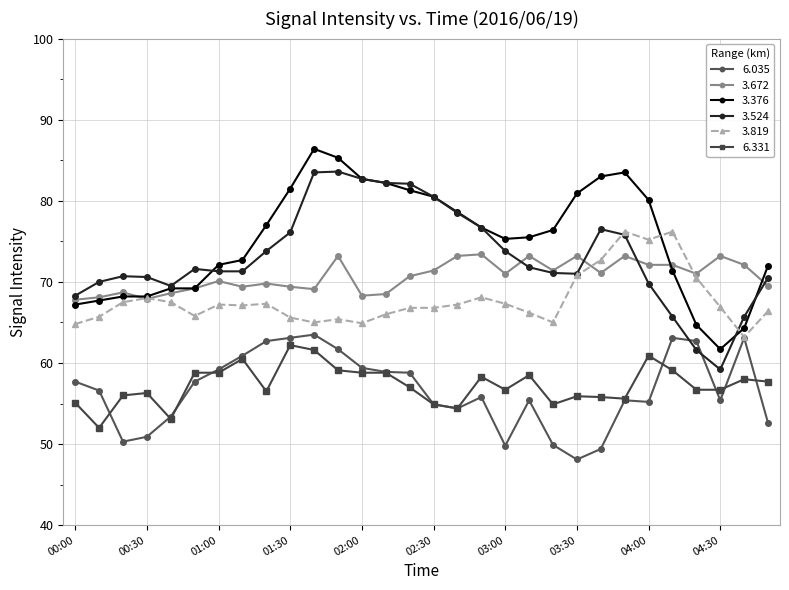

What is the difference between the maximum and minimum values in the 3.524 series?

24.4